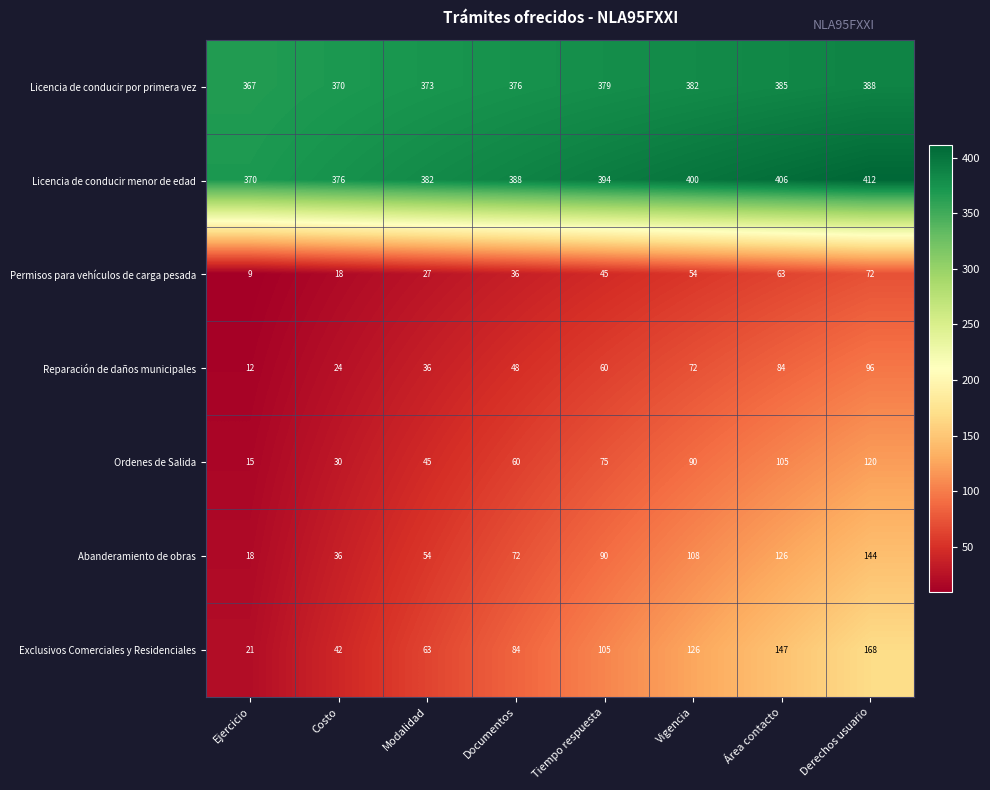

Rank the series by their maximum value, from highest to lowest.

Licencia de conducir menor de edad, Licencia de conducir por primera vez, Exclusivos Comerciales y Residenciales, Abanderamiento de obras, Ordenes de Salida, Reparación de daños municipales, Permisos para vehículos de carga pesada